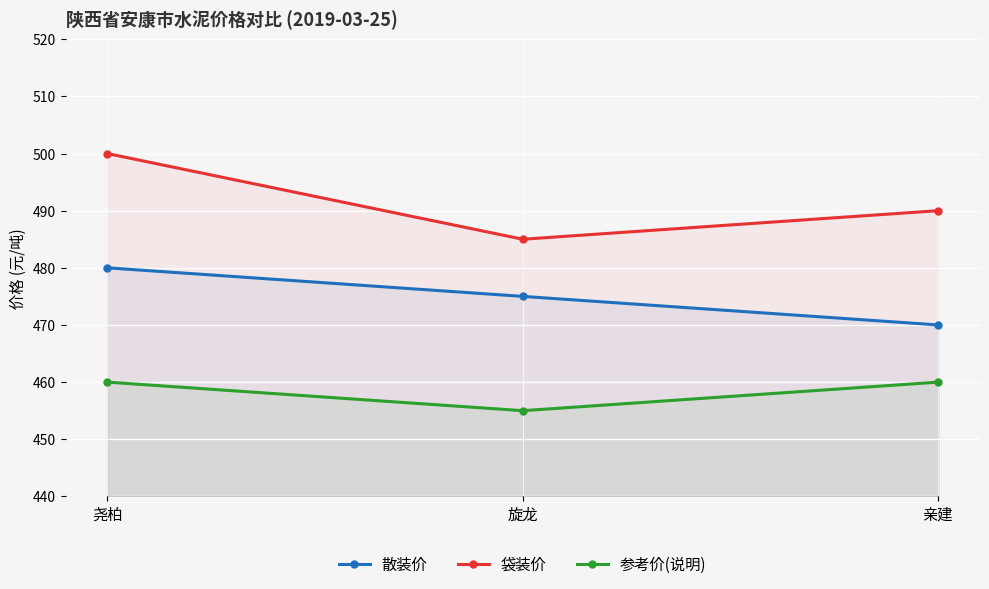

Is the value of 袋装价 at 尧柏 greater than the value of 散装价 at 亲建?

Yes